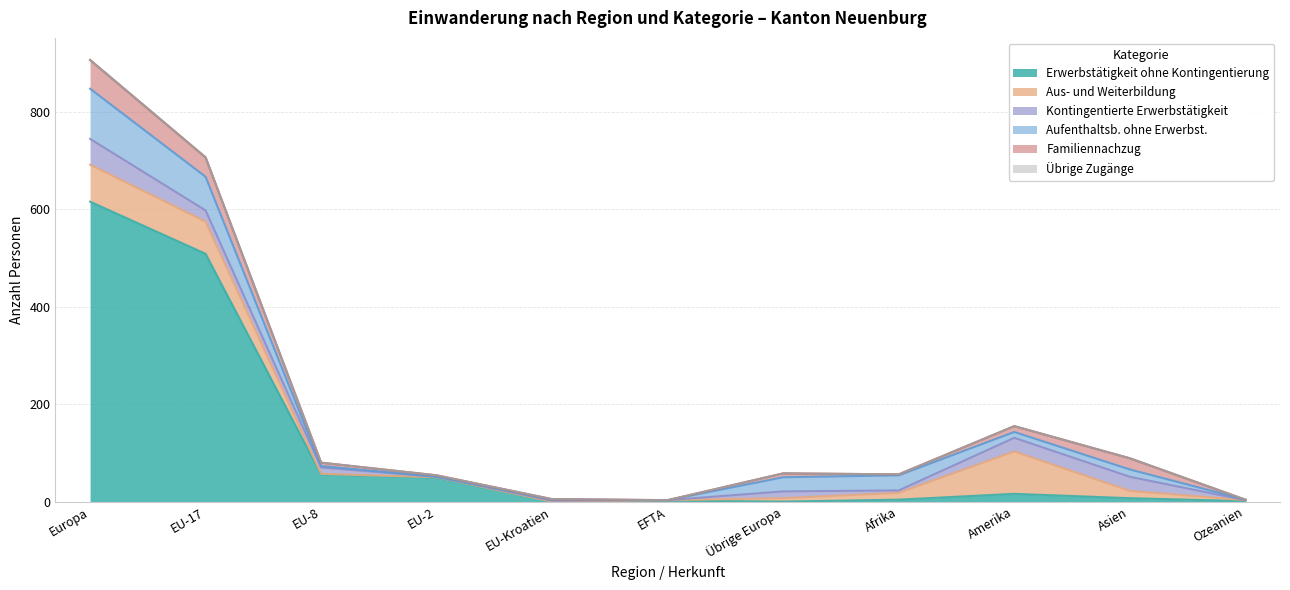

What is the label of the 11th point from the left?

Ozeanien